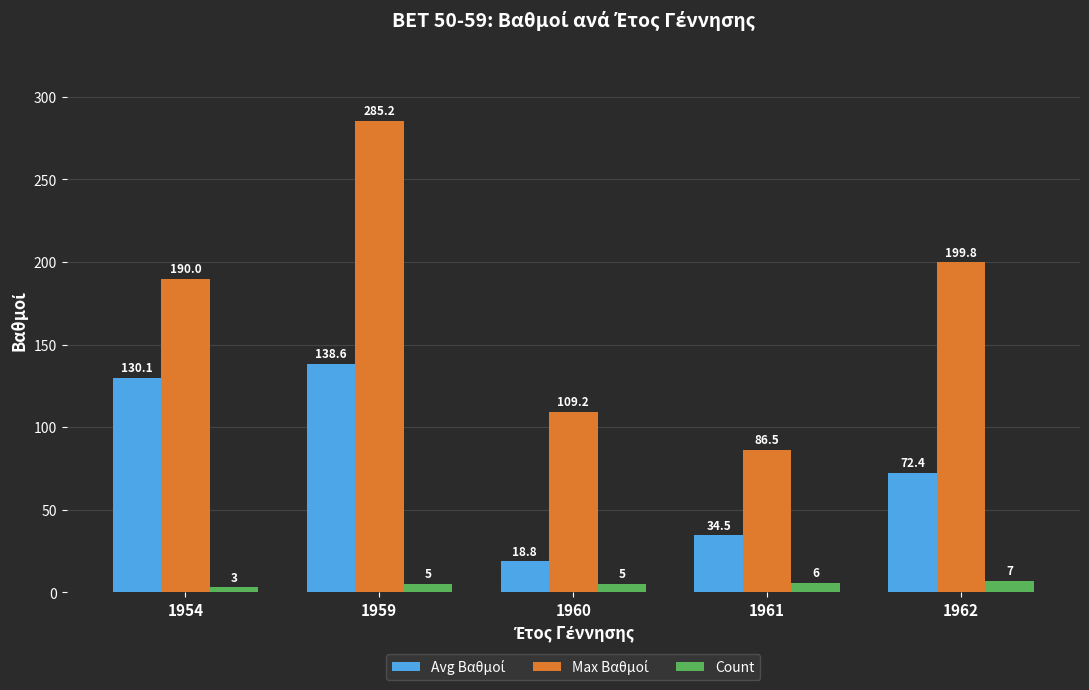

What is the approximate value of Count at 1954?

3.0